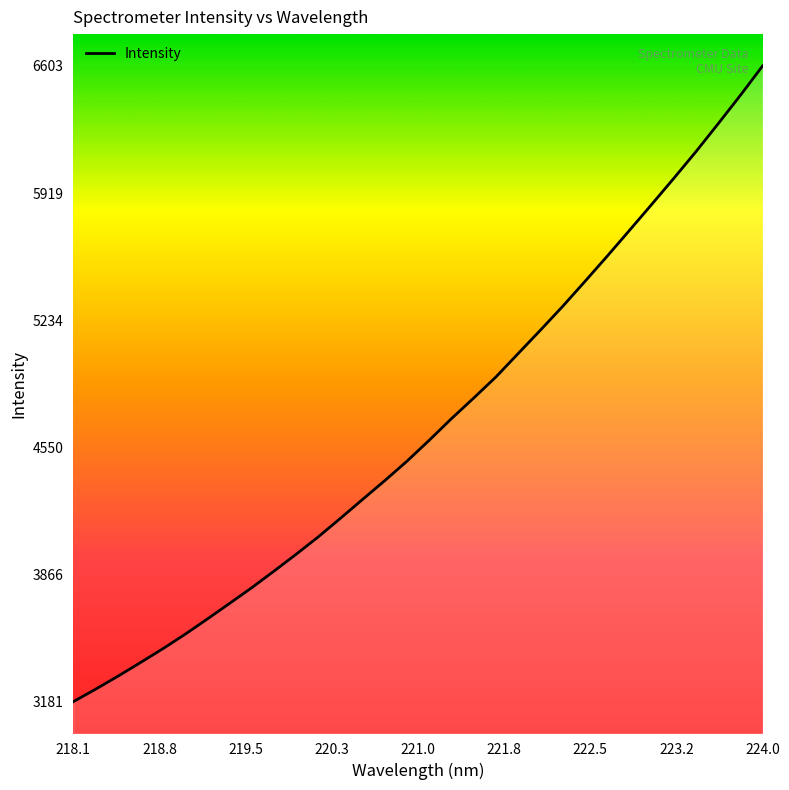

What is the smallest value displayed?

3181.3